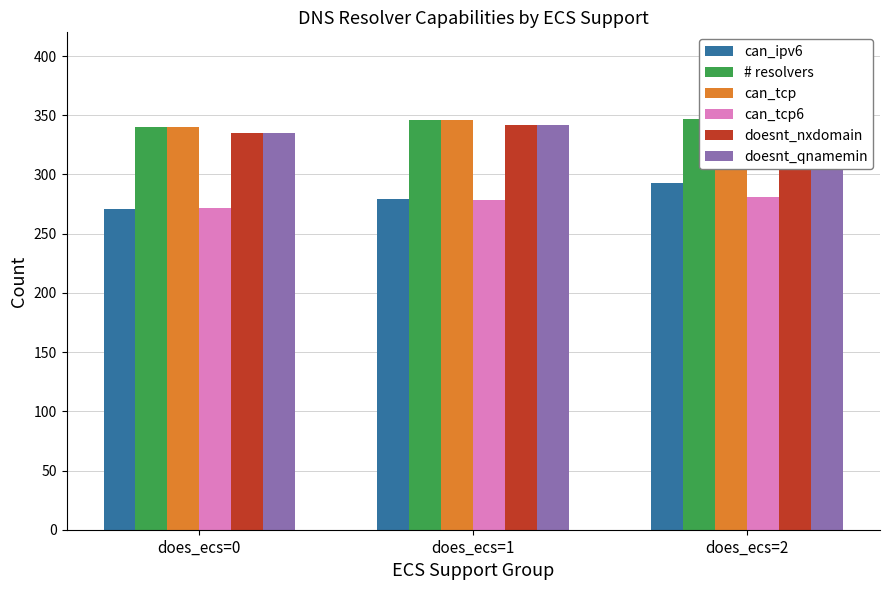

What is the difference between the second highest and minimum values in the doesnt_qnamemin series?

7